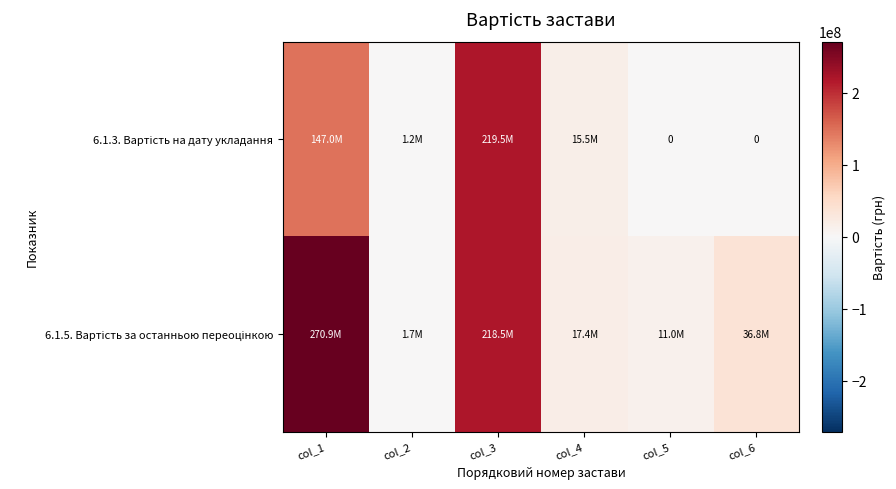

At how many categories does at least one series exceed 247845891?

1